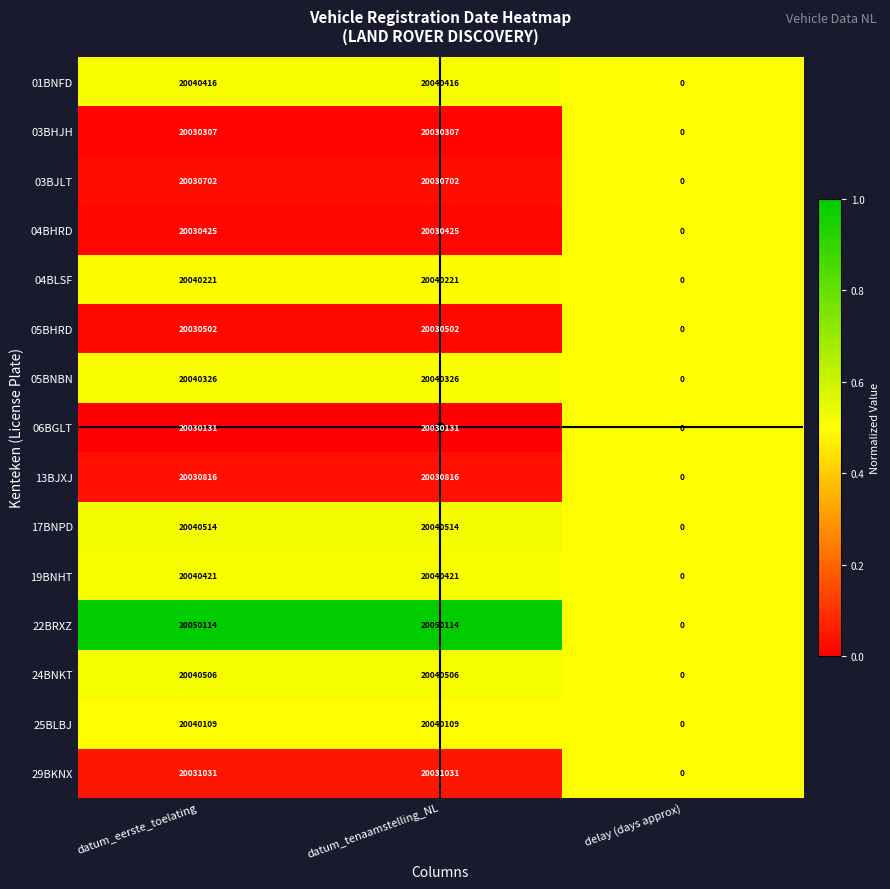

Is the value of 01BNFD at datum_eerste_toelating greater than the value of 22BRXZ at datum_tenaamstelling_NL?

No